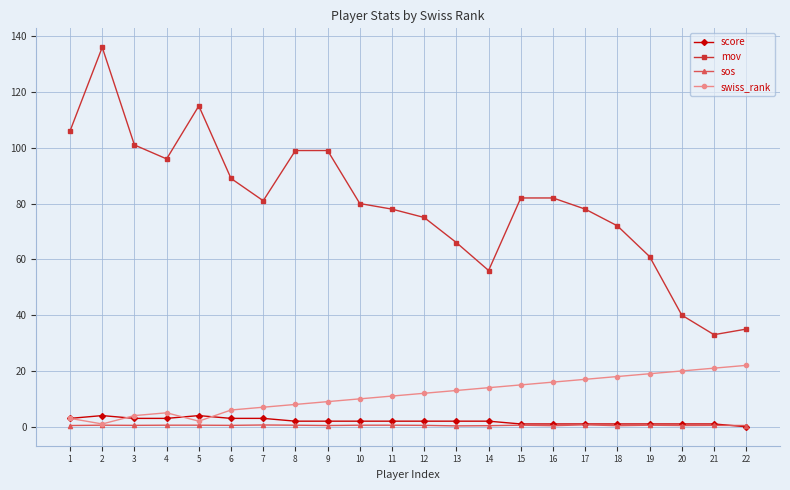

What is the greatest value displayed?

136.0